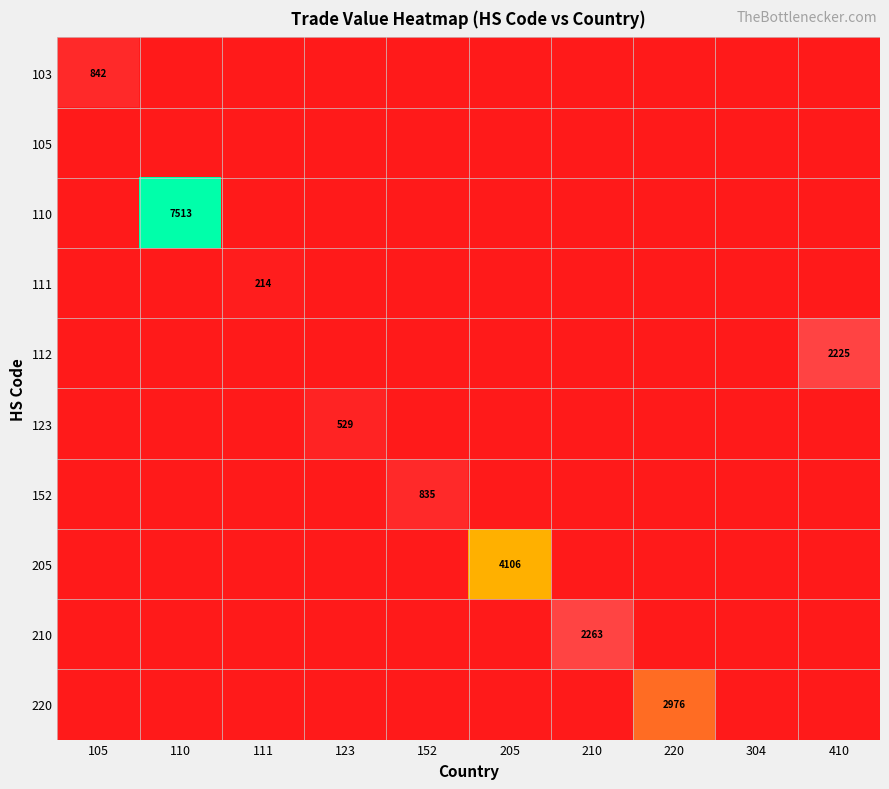

Which label corresponds to the largest value in the chart?

110